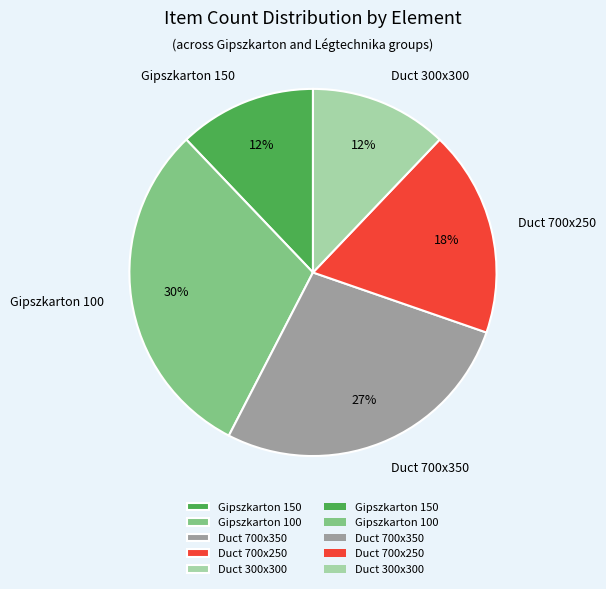

The Gipszkarton 100 slice represents 19% of the pie. True or false?

False